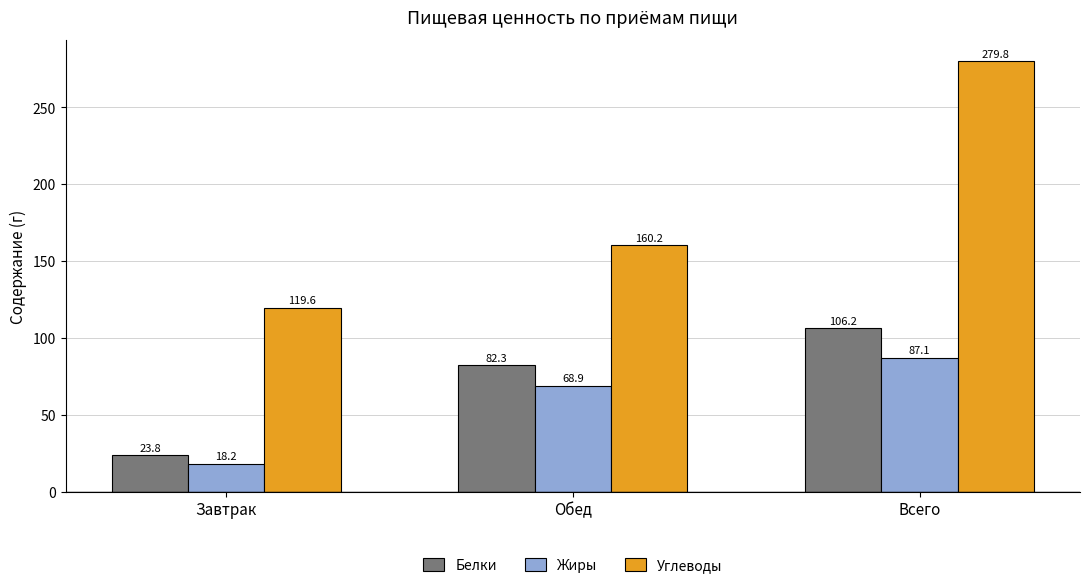

Rank the series at Обед from lowest to highest value.

Жиры, Белки, Углеводы